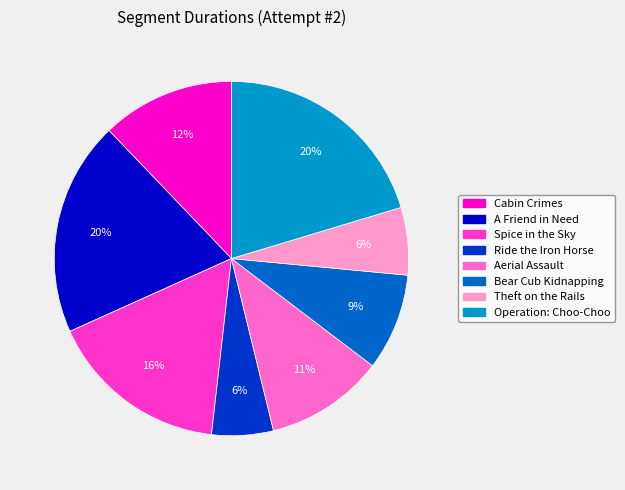

To the nearest percent, what is the average slice percentage?

12%